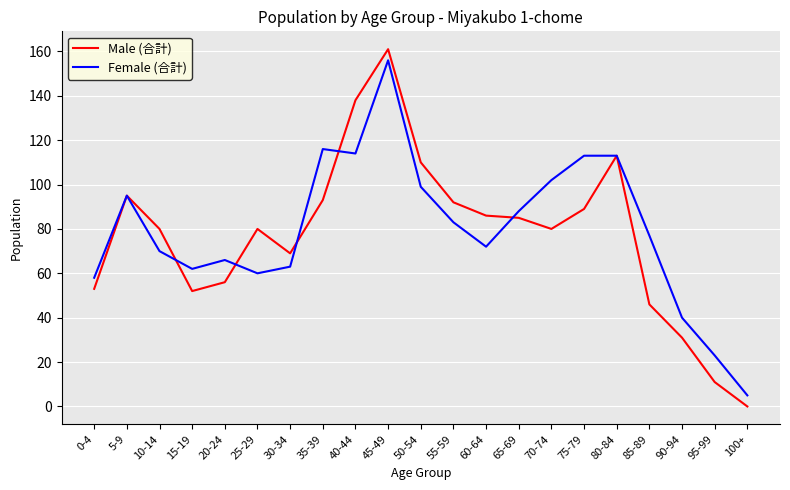

Reading left to right, transcribe all the data shown in this chart.

Male (合計): 53	95	80	52	56	80	69	93	138	161	110	92	86	85	80	89	113	46	31	11	0
Female (合計): 58	95	70	62	66	60	63	116	114	156	99	83	72	88	102	113	113	77	40	23	5